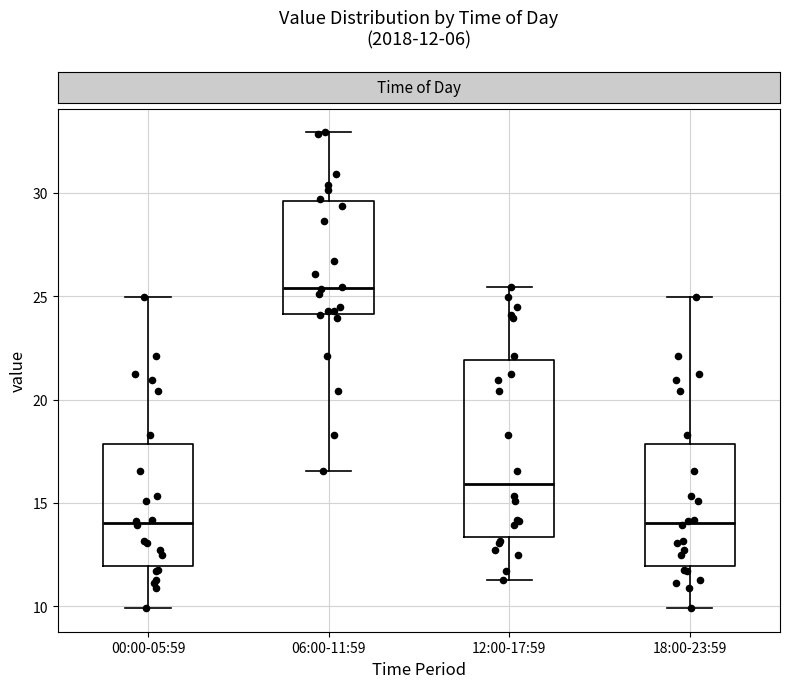

Which box's median line is the highest?

06:00-11:59